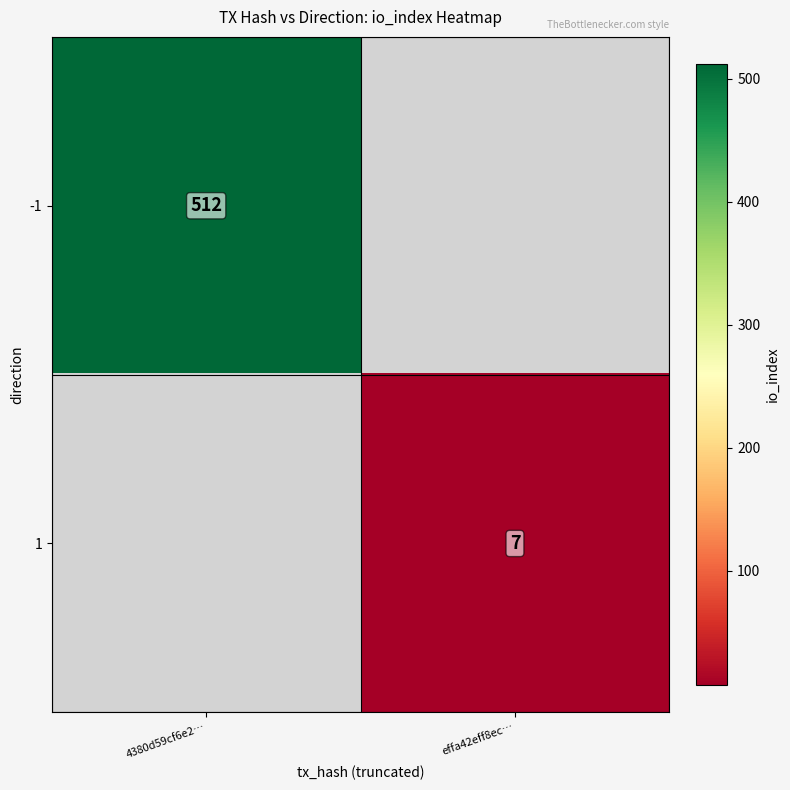

Is the value of 1 at effa42eff8ec… greater than the value of -1 at 4380d59cf6e2…?

No